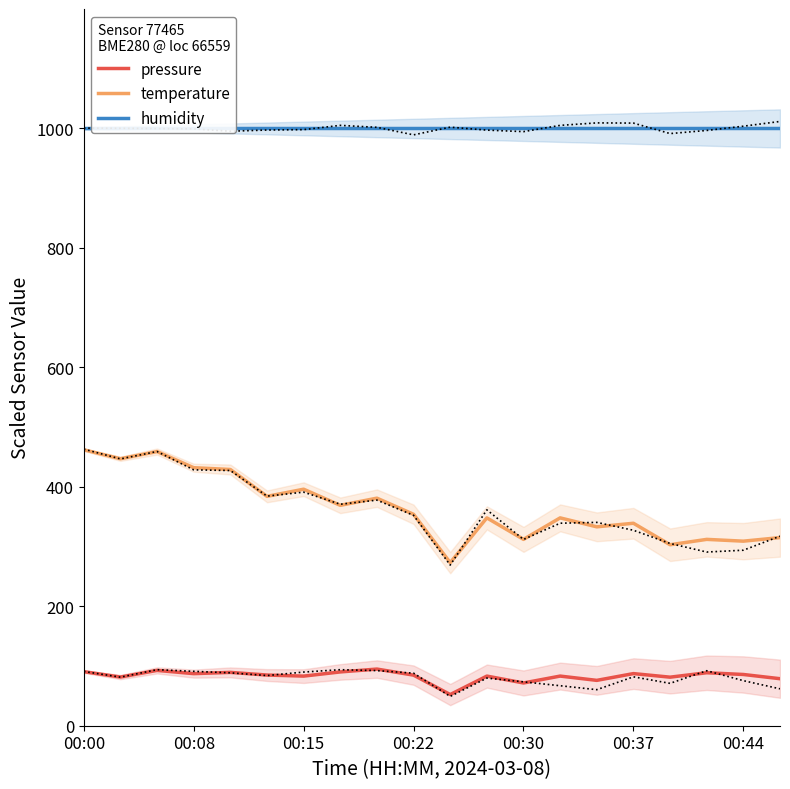

What is the value of the humidity point at the 13th from the left?

1000.0